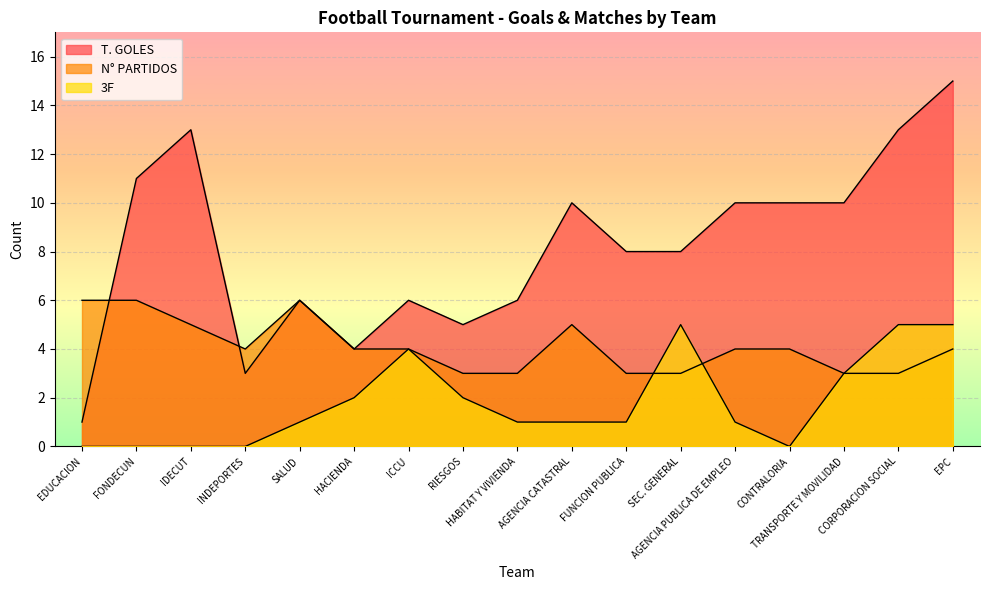

List the series in order of their overall mean, lowest first.

3F, N° PARTIDOS, T. GOLES